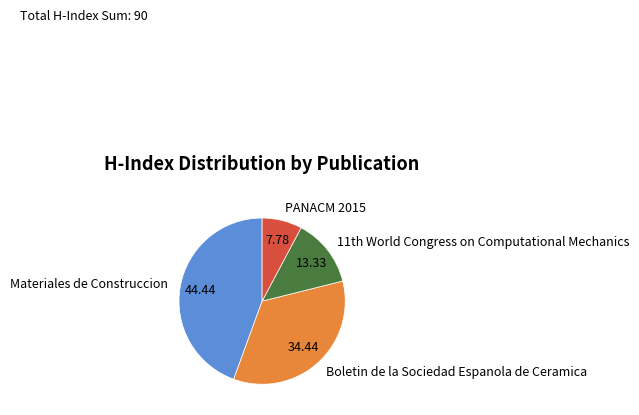

How many slices are in this pie chart?

4